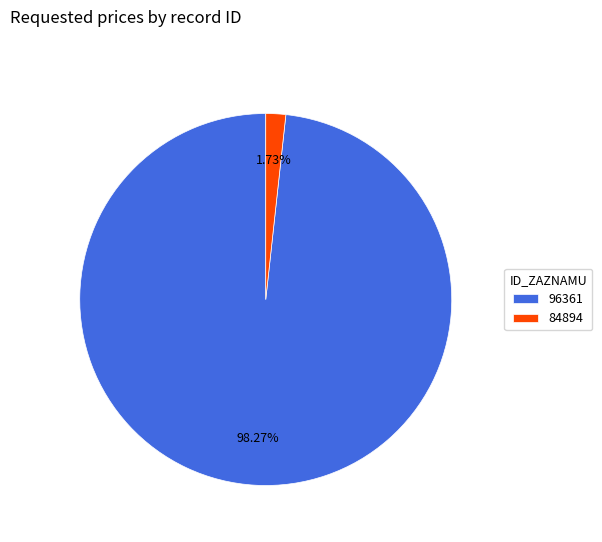

What is the largest slice in the pie chart?

96361